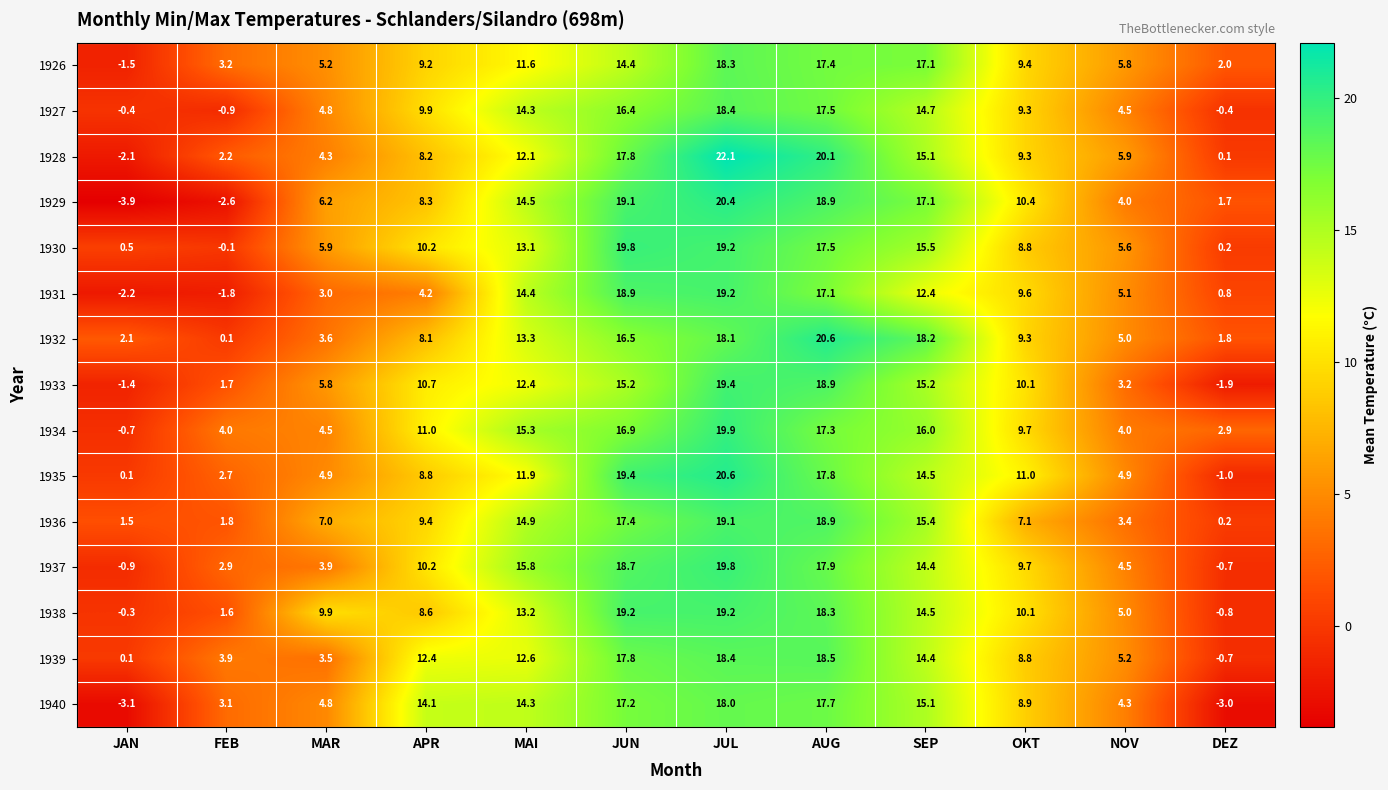

At which category is the sum across all series the highest?

JUL